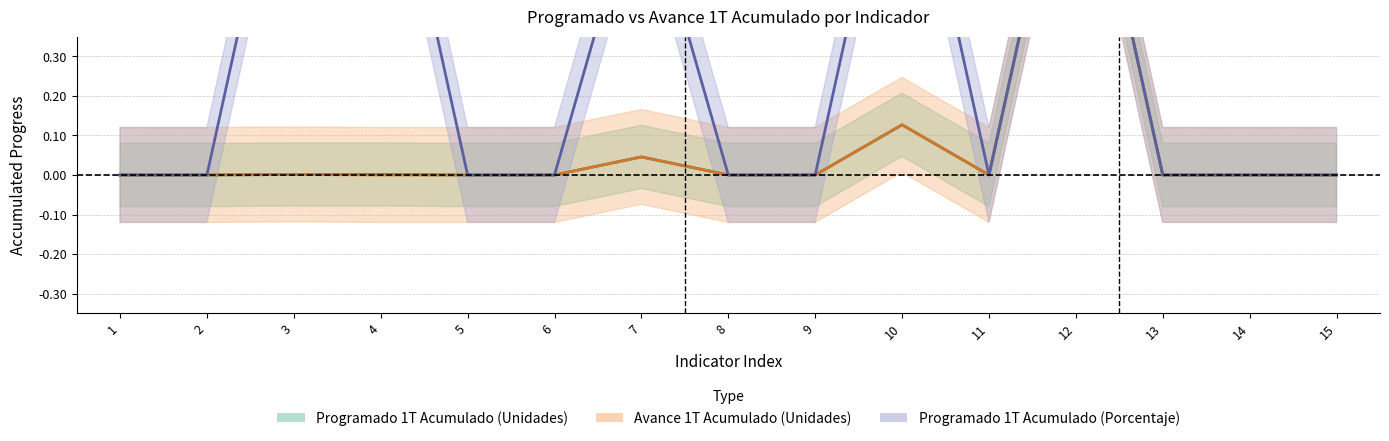

What is the greatest value displayed?

1.0